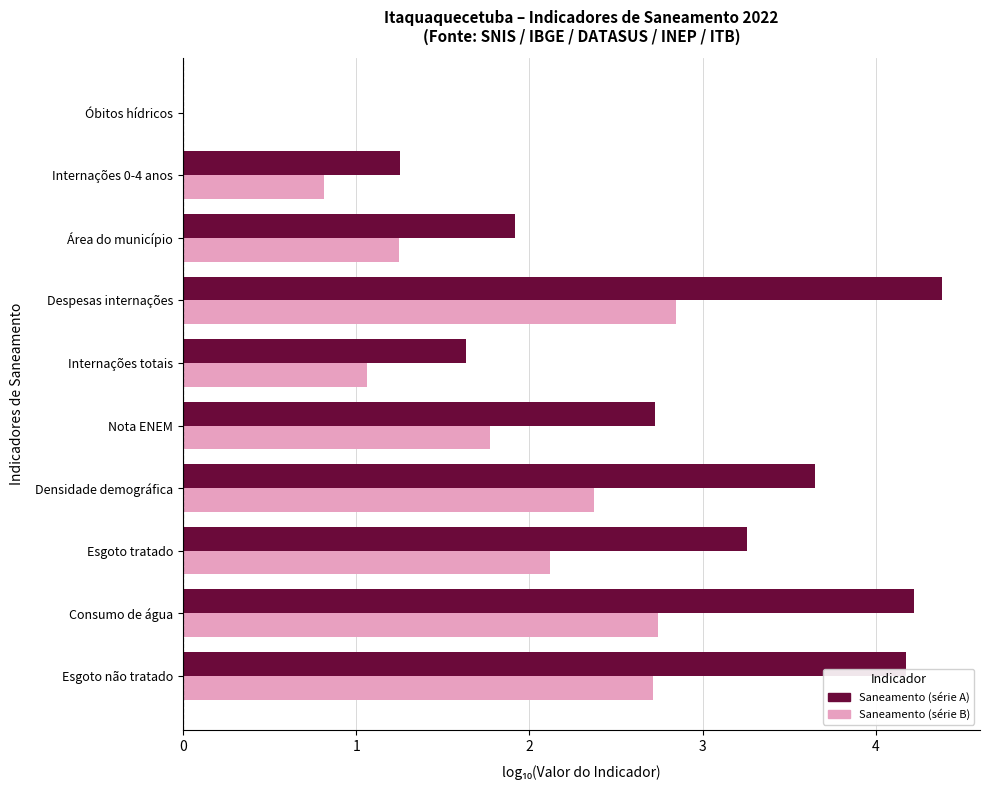

What is the maximum value for Saneamento (série A)?

4.4